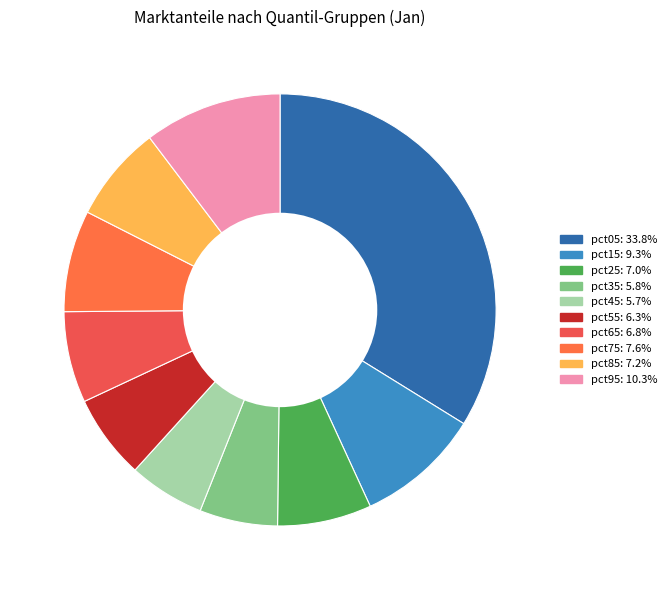

Which slice is the largest?

pct05